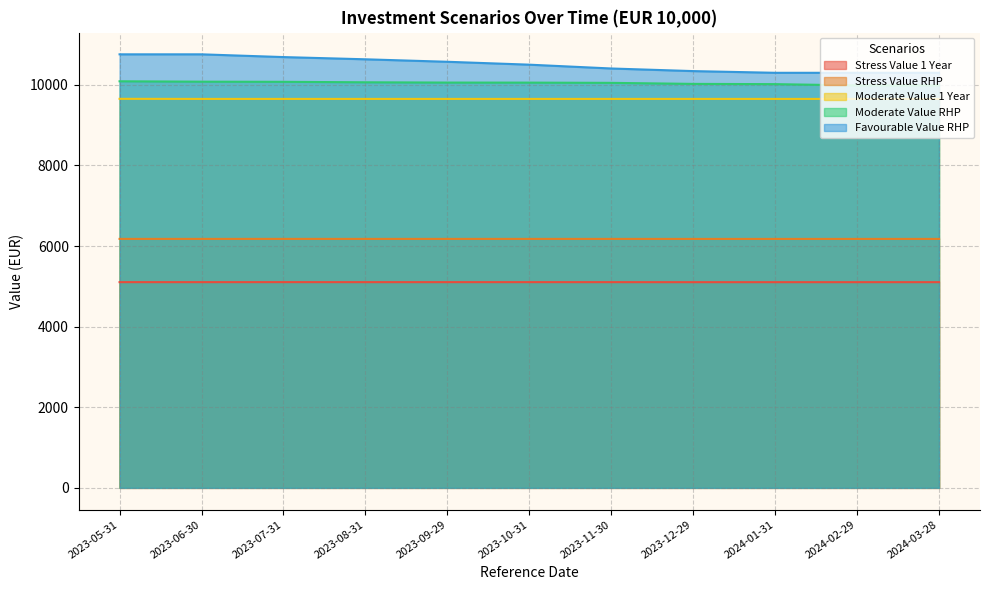

Reading left to right, what are all the values shown in this chart?

Stress Value 1 Year: 2023-05-31=5104.4	2023-06-30=5104.3	2023-07-31=5104.7	2023-08-31=5104.3	2023-09-29=5104.3	2023-10-31=5104.6	2023-11-30=5104.2	2023-12-29=5103.5	2024-01-31=5103.7	2024-02-29=5103.8	2024-03-28=5104.0
Stress Value RHP: 2023-05-31=6177.6	2023-06-30=6177.6	2023-07-31=6177.7	2023-08-31=6177.5	2023-09-29=6177.5	2023-10-31=6177.5	2023-11-30=6177.4	2023-12-29=6177.0	2024-01-31=6177.1	2024-02-29=6177.1	2024-03-28=6177.1
Moderate Value 1 Year: 2023-05-31=9652.8	2023-06-30=9650.7	2023-07-31=9650.7	2023-08-31=9650.7	2023-09-29=9650.7	2023-10-31=9650.7	2023-11-30=9650.7	2023-12-29=9650.7	2024-01-31=9650.7	2024-02-29=9650.7	2024-03-28=9650.7
Moderate Value RHP: 2023-05-31=10087.9	2023-06-30=10078.3	2023-07-31=10074.8	2023-08-31=10063.2	2023-09-29=10056.1	2023-10-31=10055.0	2023-11-30=10049.1	2023-12-29=10023.4	2024-01-31=10017.3	2024-02-29=9985.2	2024-03-28=9985.2
Favourable Value RHP: 2023-05-31=10757.0	2023-06-30=10757.0	2023-07-31=10688.7	2023-08-31=10633.7	2023-09-29=10572.1	2023-10-31=10500.4	2023-11-30=10405.6	2023-12-29=10340.8	2024-01-31=10298.6	2024-02-29=10298.6	2024-03-28=10298.6